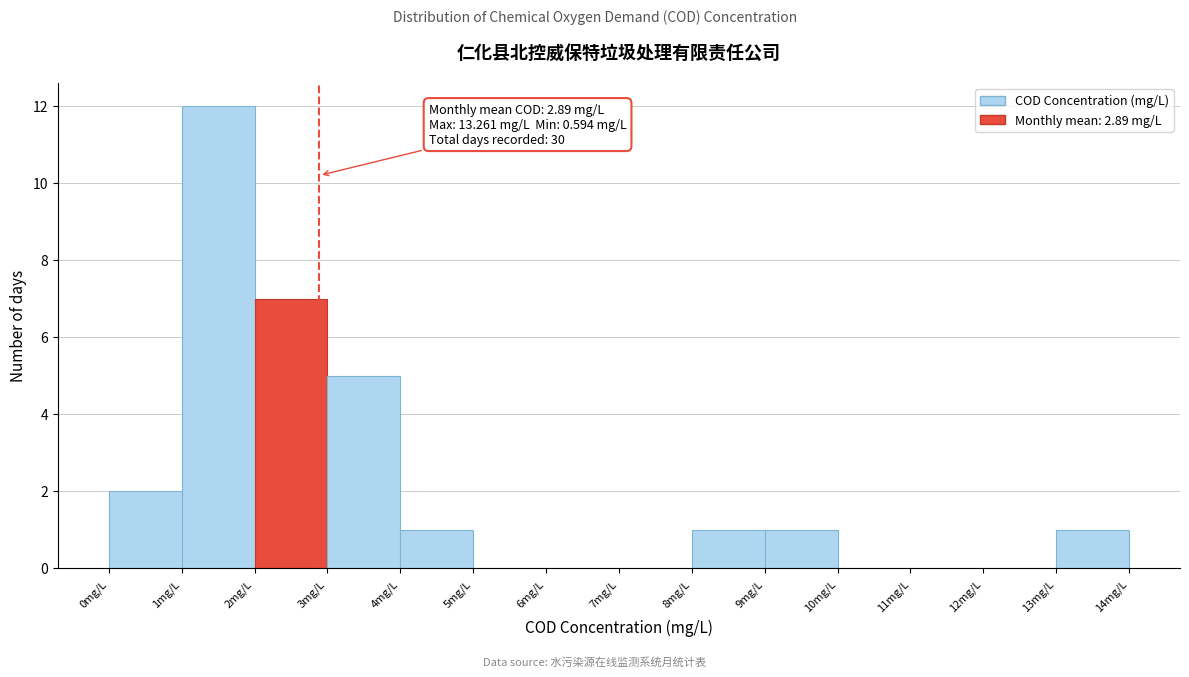

Over which range of the x-axis is the bar tallest?

1 to 2